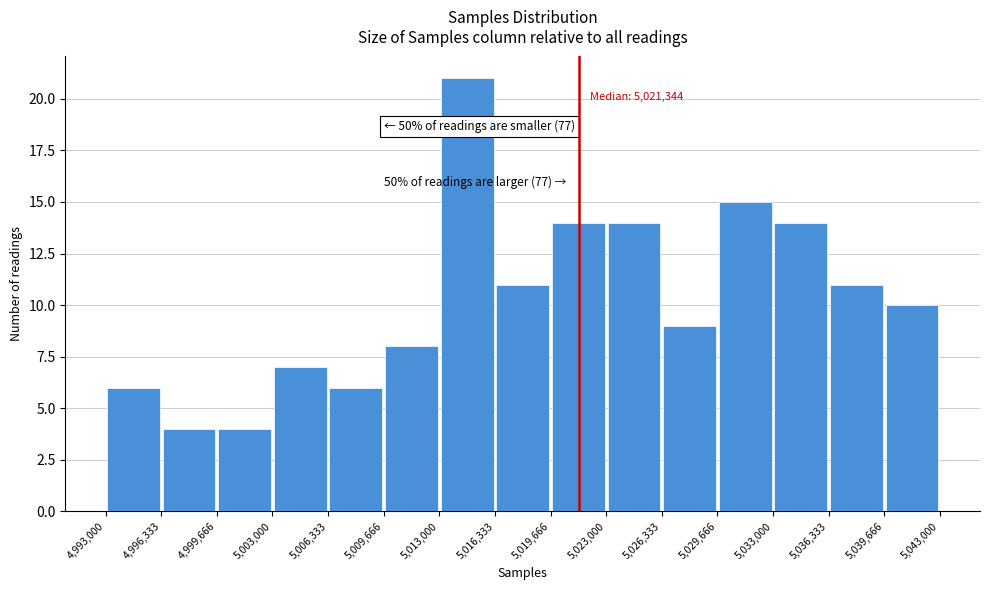

Over which range of the x-axis is the bar tallest?

5,013,000 to 5,016,333